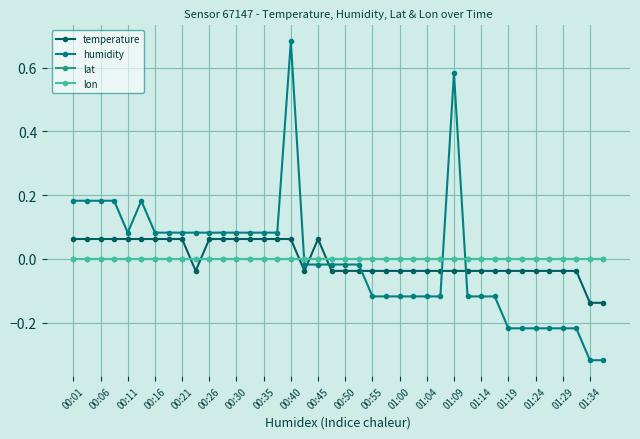

How many intersections are there between temperature and humidity?

5